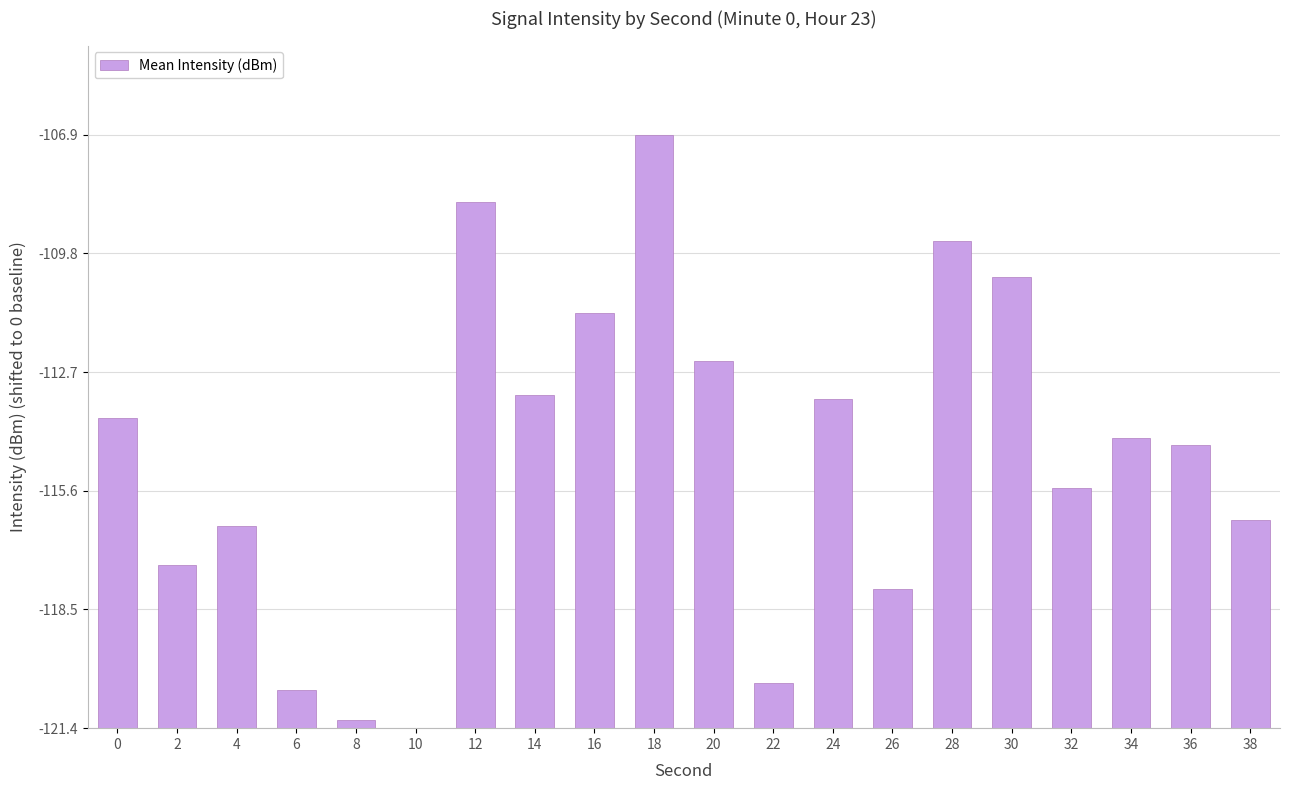

Reading left to right, what are all the values shown in this chart?

7.6	4.0	4.9	0.9	0.2	0.0	12.8	8.1	10.1	14.5	9.0	1.1	8.0	3.4	11.9	11.0	5.9	7.1	6.9	5.1